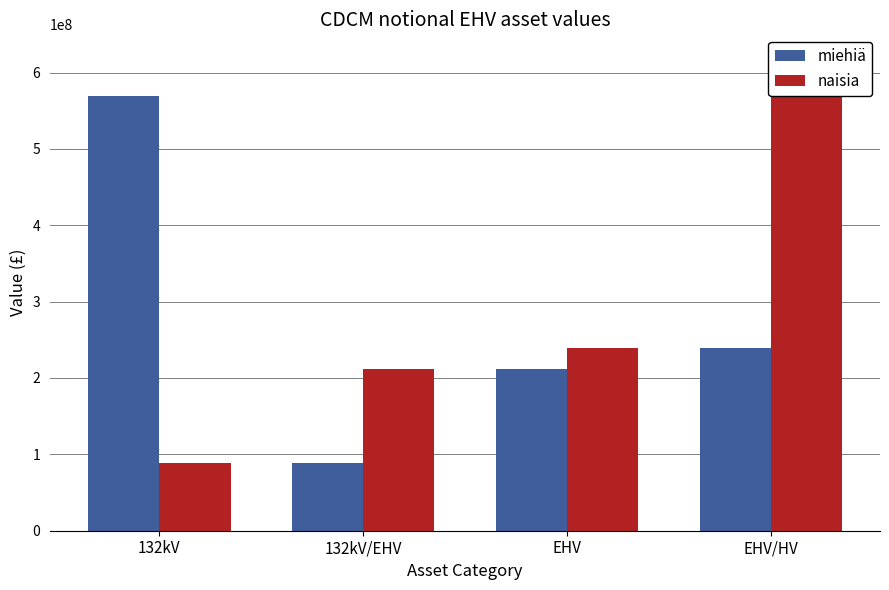

What is the label of the 4th bar from the right?

132kV